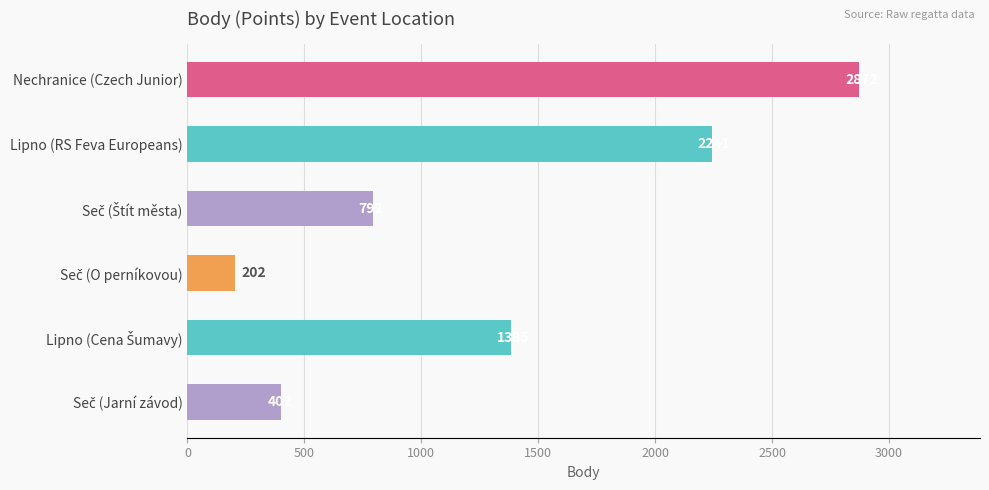

What is the greatest value displayed?

2872